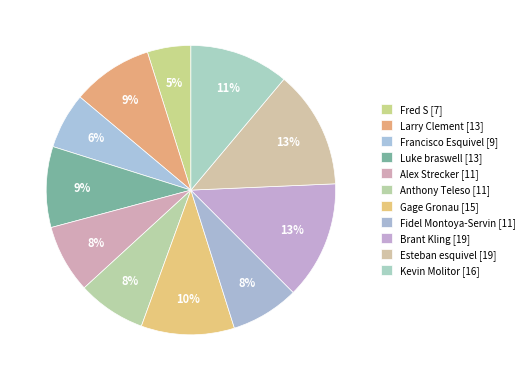

Approximately how many times larger is the value at Brant Kling compared to Luke braswell?

1.5